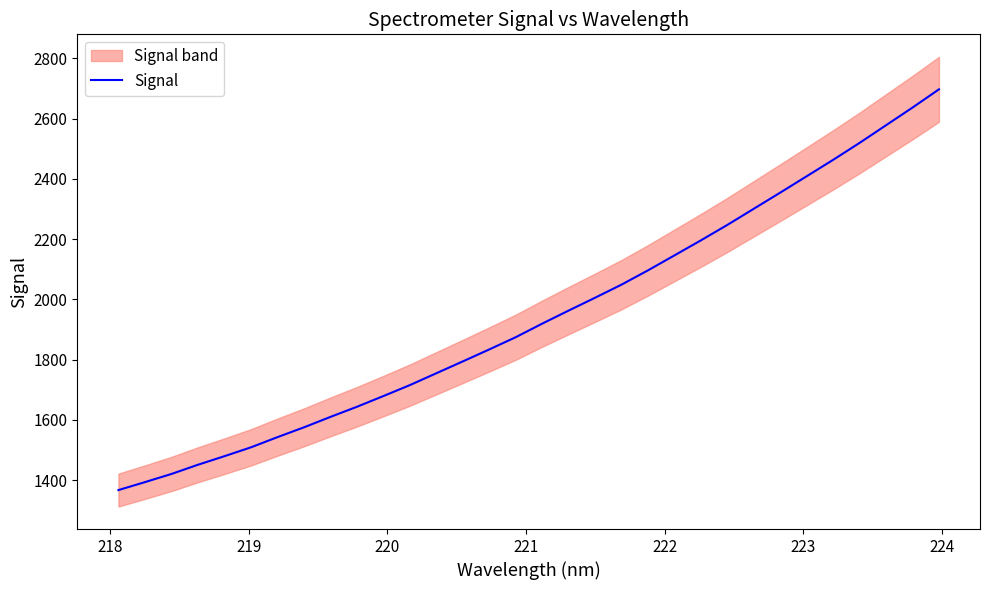

What is the difference between the second highest and minimum values?

1269.7